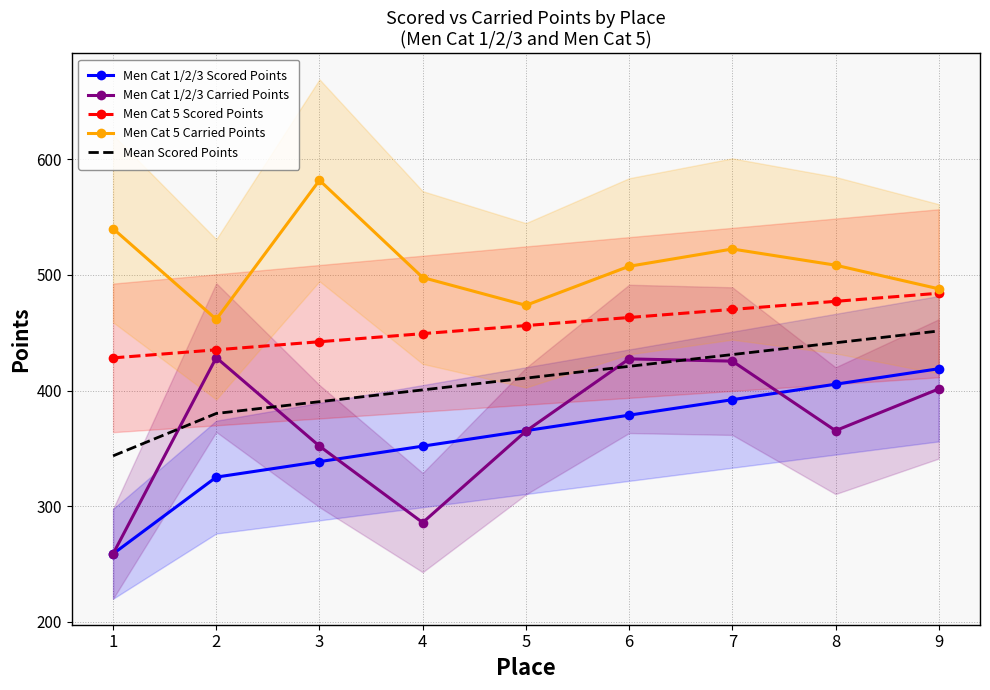

What is the lowest value of the Men Cat 5 Scored Points series?

428.2